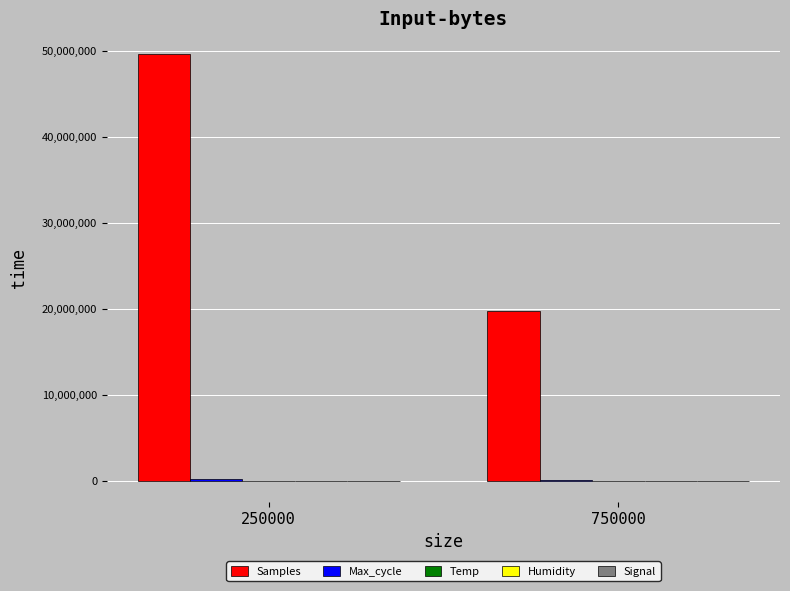

Which series has the largest total across all categories?

Samples